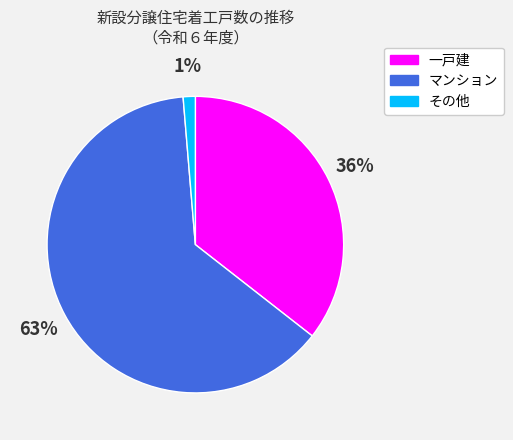

To the nearest percent, what is the difference between the largest and smallest slice percentages?

62%